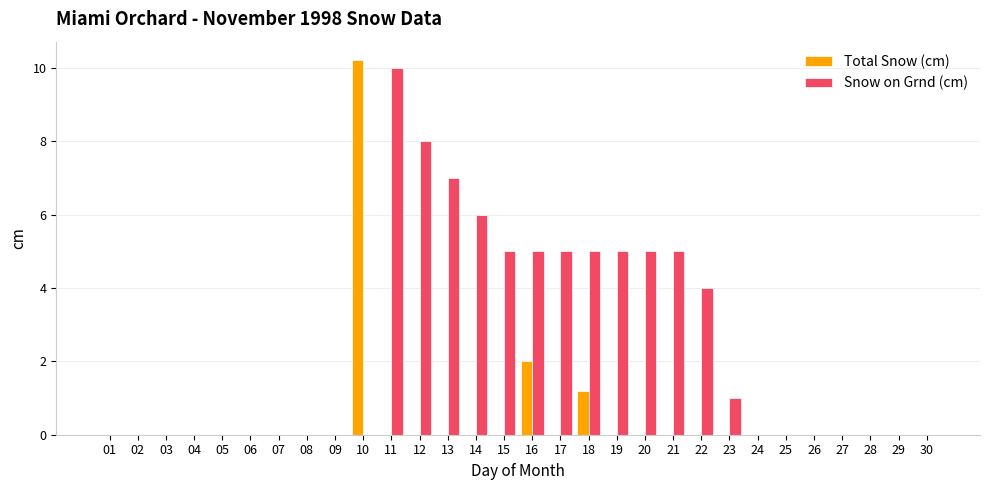

True or false: Total Snow (cm) has a value of -6.9 at 04.

False